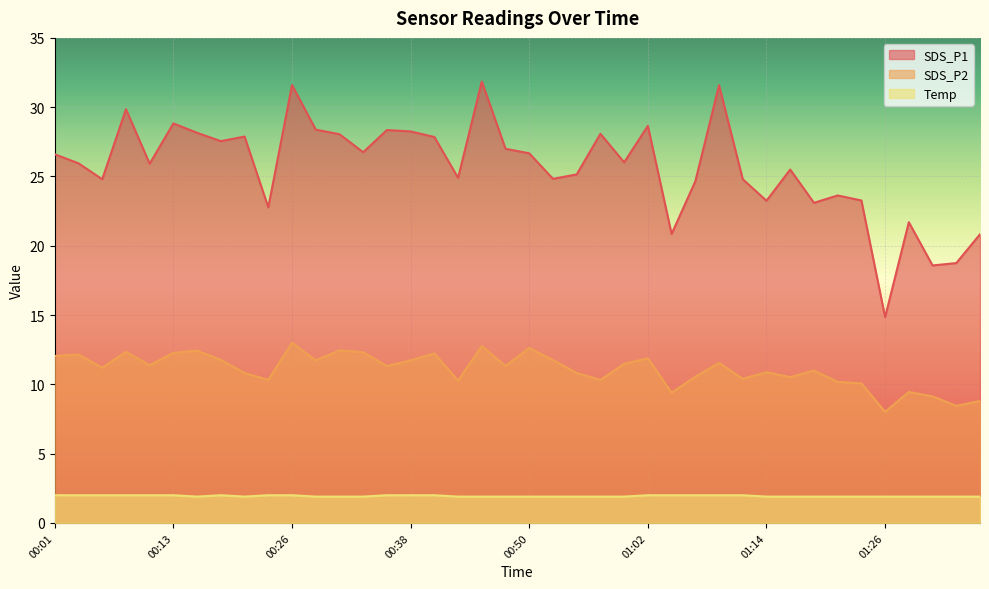

What is the difference between the maximum and second lowest values in the SDS_P2 series?

4.6